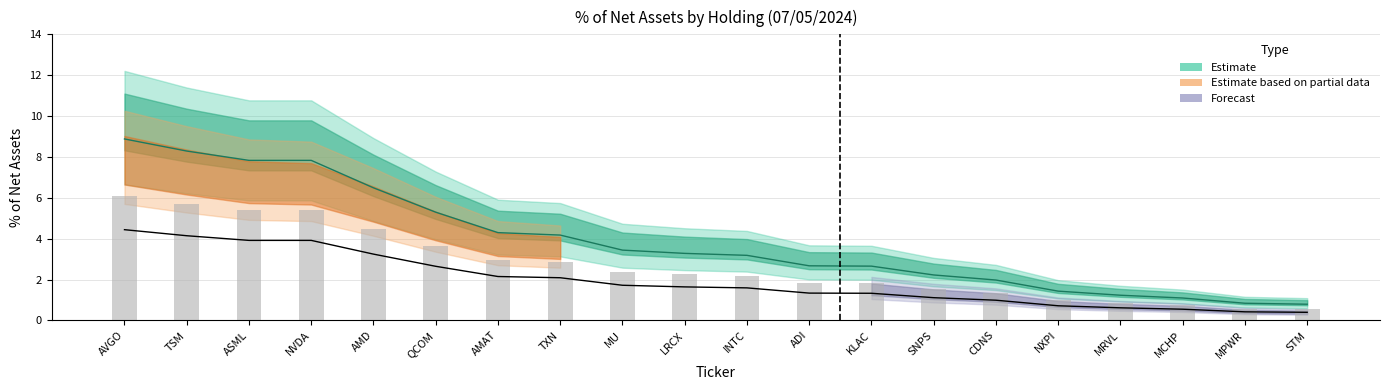

Rank the series by their average value, from lowest to highest.

Forecast, Estimate, Estimate based on partial data